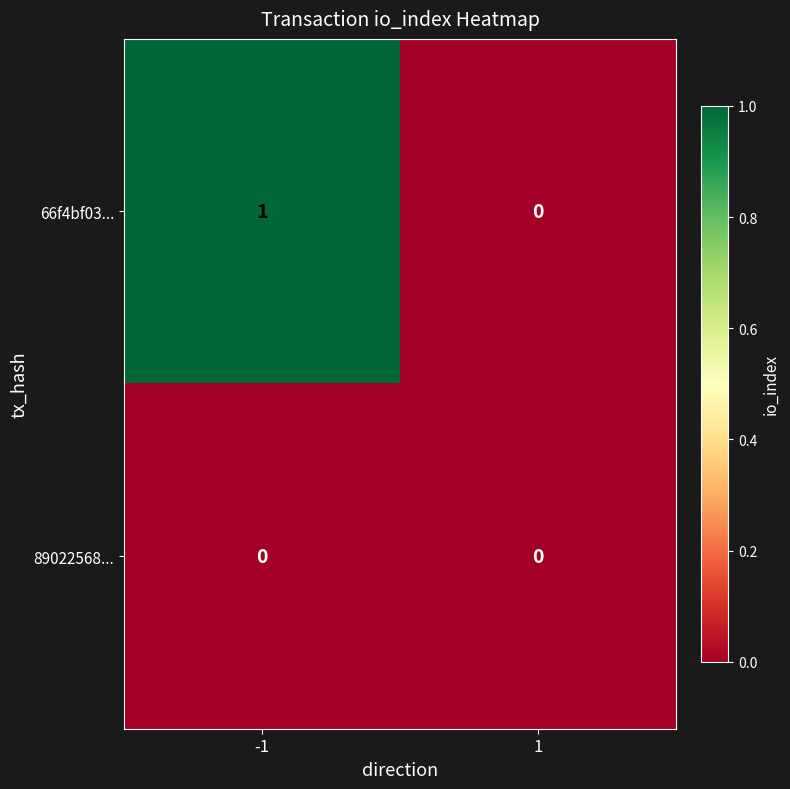

Which series has the largest total across all categories?

66f4bf03...